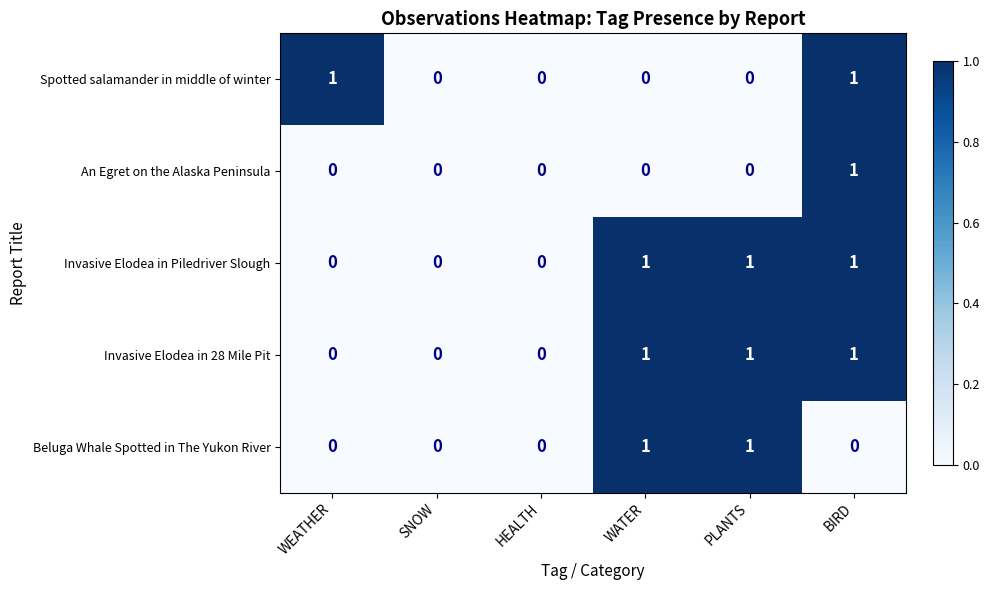

Count the Invasive Elodea in Piledriver Slough values in the range 0 to 1.

6